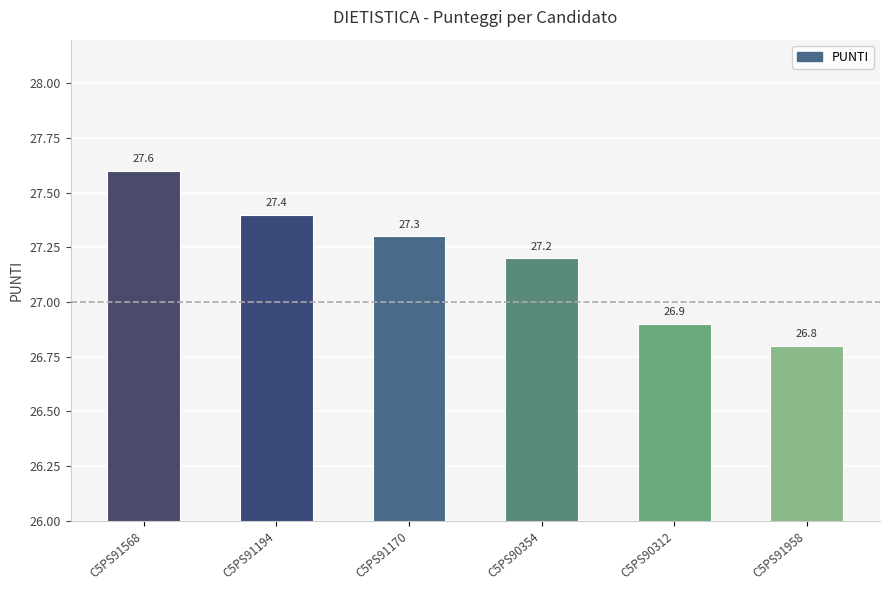

Between C5PS91170 and C5PS90354, which is larger?

C5PS91170